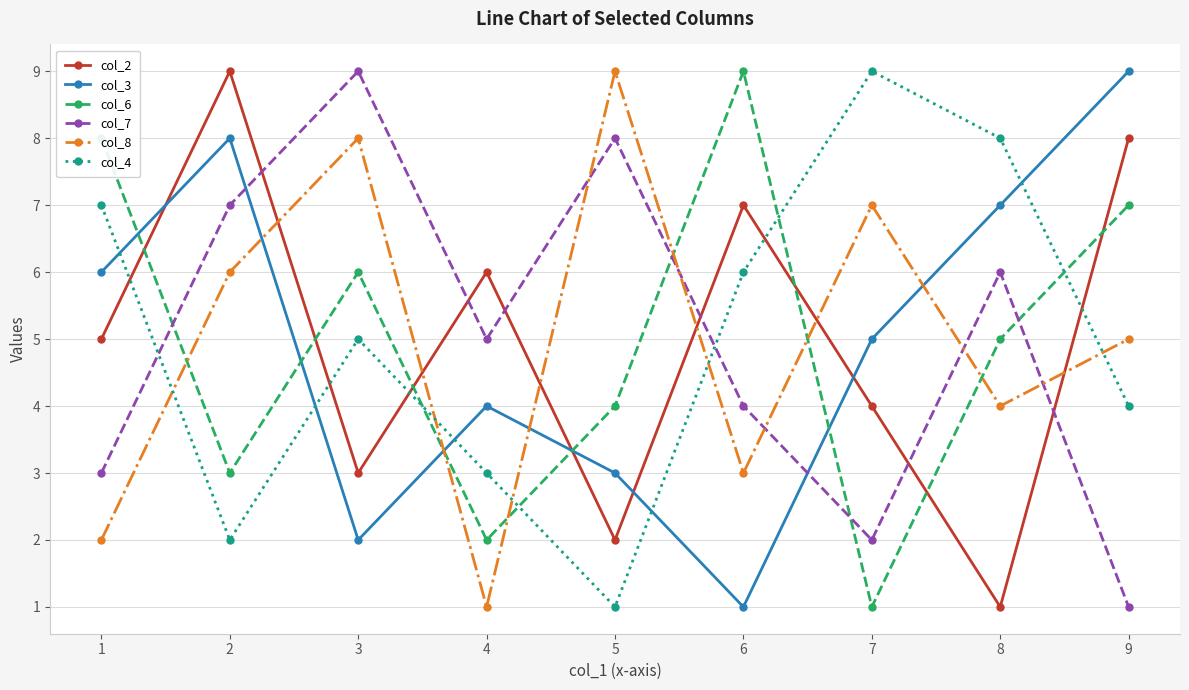

After their last crossing, which series has the higher values: col_6 or col_7?

col_6